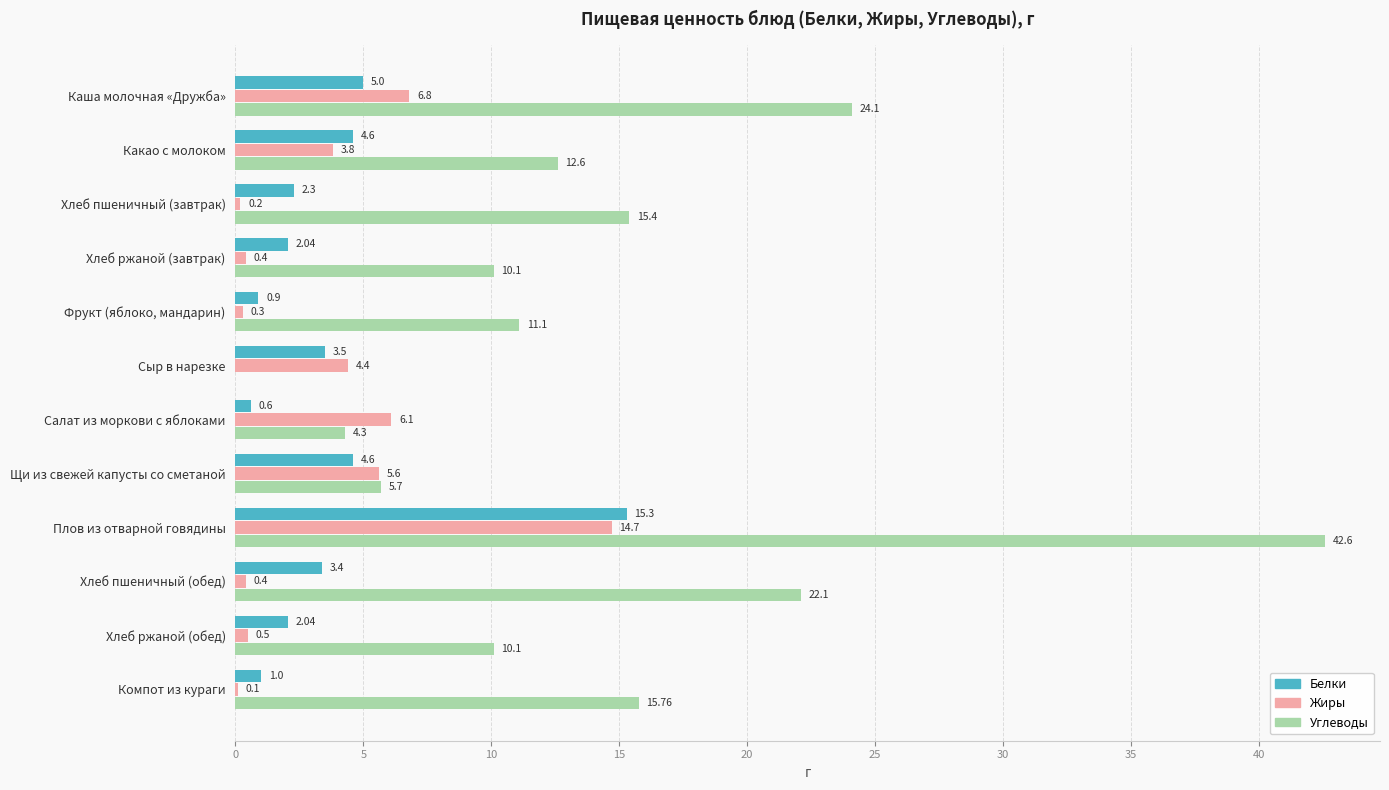

At which category is the sum across all series the highest?

Плов из отварной говядины